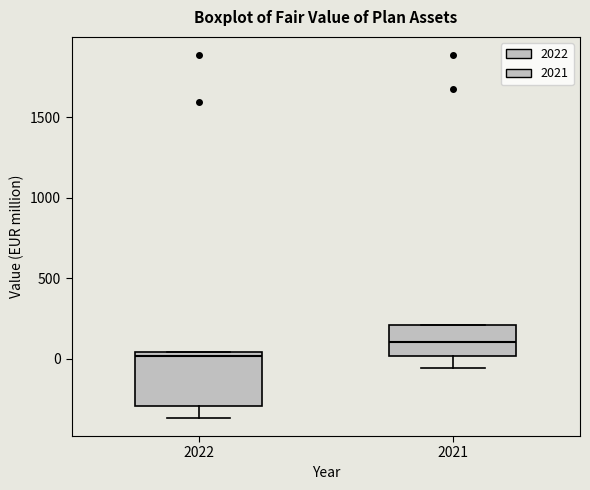

Reading left to right, read every box against the y-axis: the position of its median line, the range the box covers, and the ends of its whiskers. The values are not printed on the chart, so give them approximately, as read against the axis.

2022: median 0, box -300 to 50, whiskers -350 to 50
2021: median 100, box 0 to 200, whiskers -50 to 200